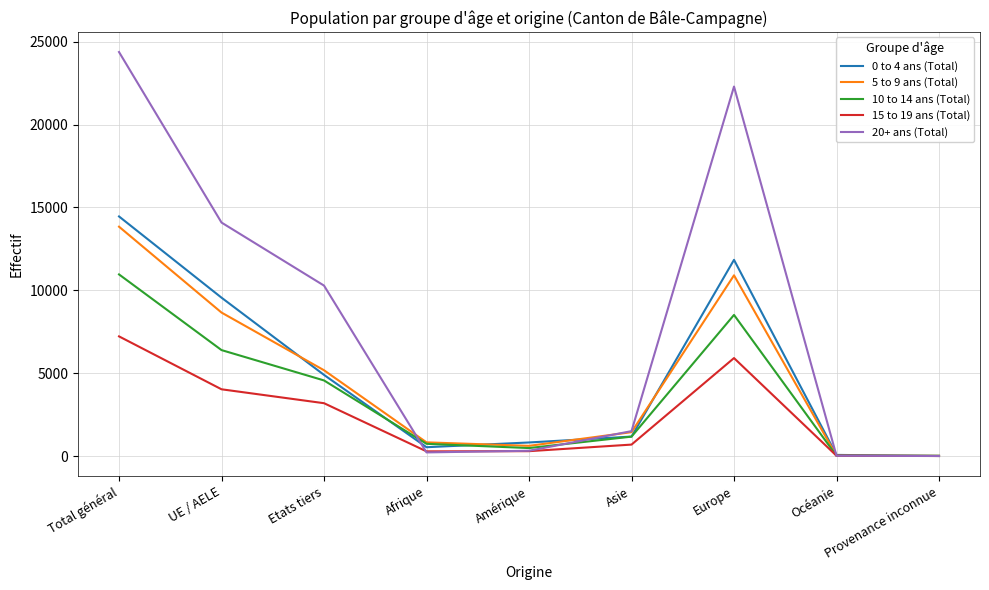

What is the difference between the second highest and second lowest values in the 15 to 19 ans (Total) series?

5893